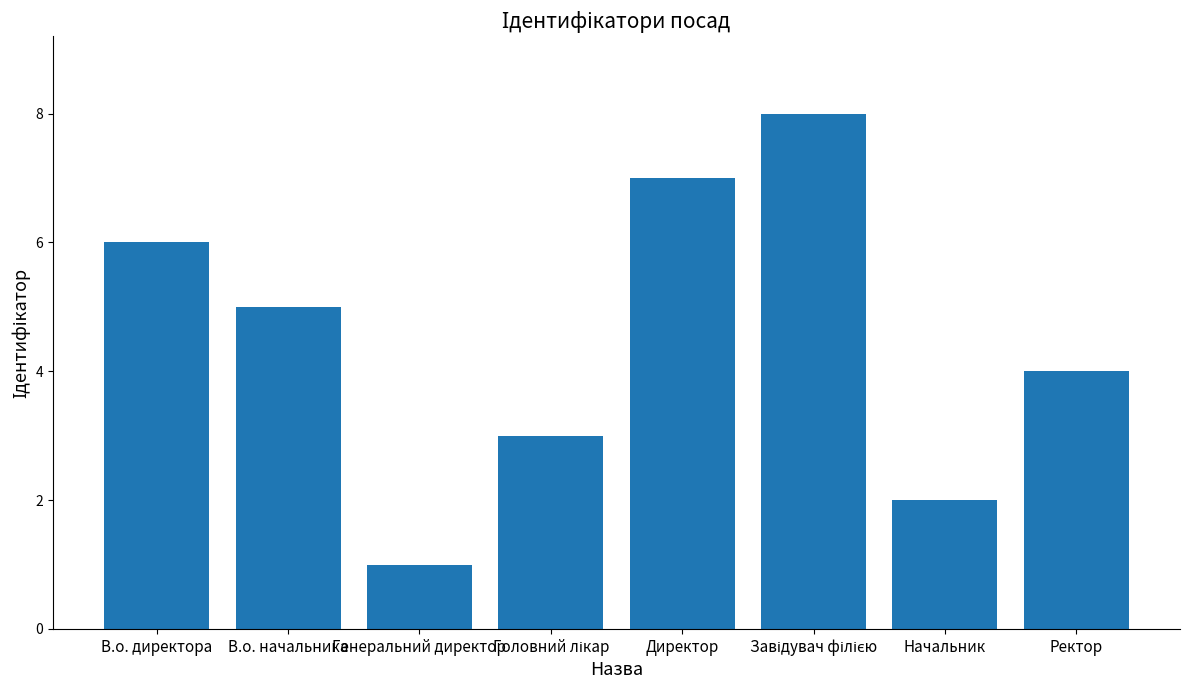

How many data points are less than 5?

4